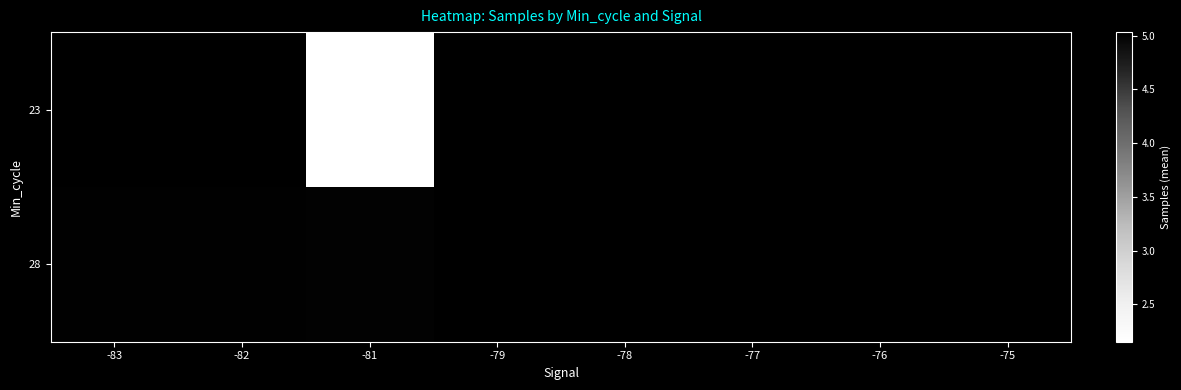

The 28 series shows 2311425.4 at -81. True or false?

False